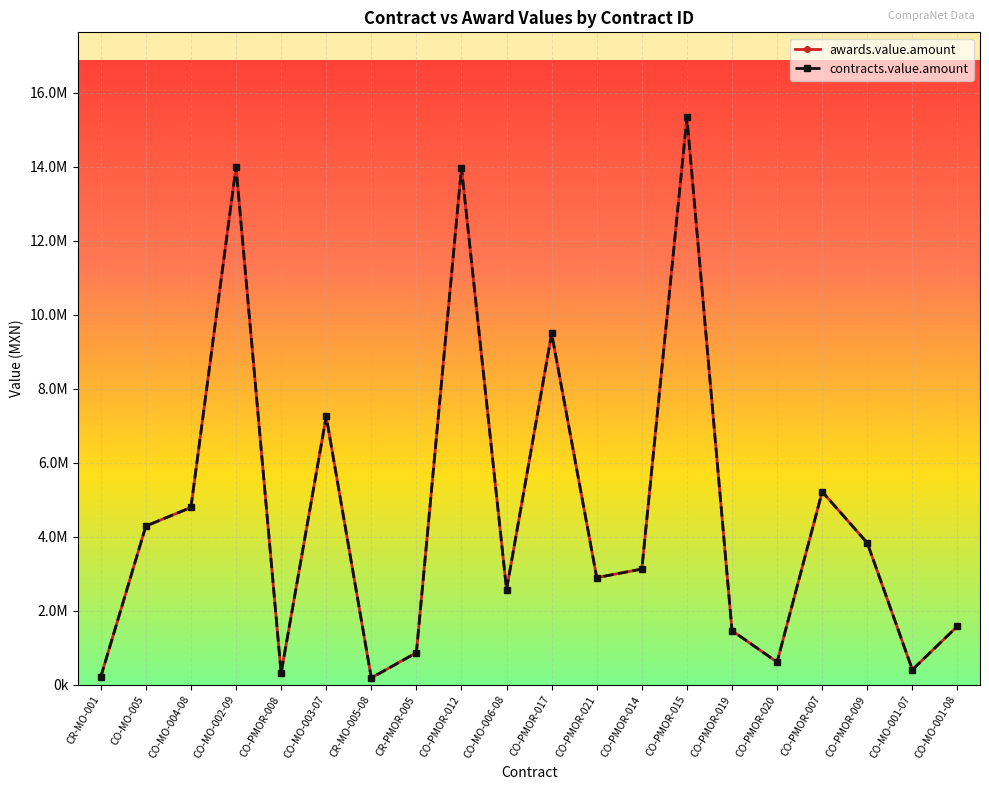

Reading right to left, extract all data points from this chart.

awards.value.amount: 1582263.8	406402.0	3832754.1	5215809.2	613745.3	1462253.3	15329542.1	3126060.8	2895086.5	9492184.8	2572602.1	13973982.1	866000.0	186207.0	7249688.9	313451.9	13990347.6	4791673.4	4288297.7	209656.0
contracts.value.amount: 1582263.8	406402.0	3832754.1	5215809.2	613745.3	1462253.3	15329542.1	3126060.8	2895086.5	9492184.8	2572602.1	13973982.1	866000.0	186207.0	7249688.9	313451.9	13990347.6	4791673.4	4288297.7	209656.0